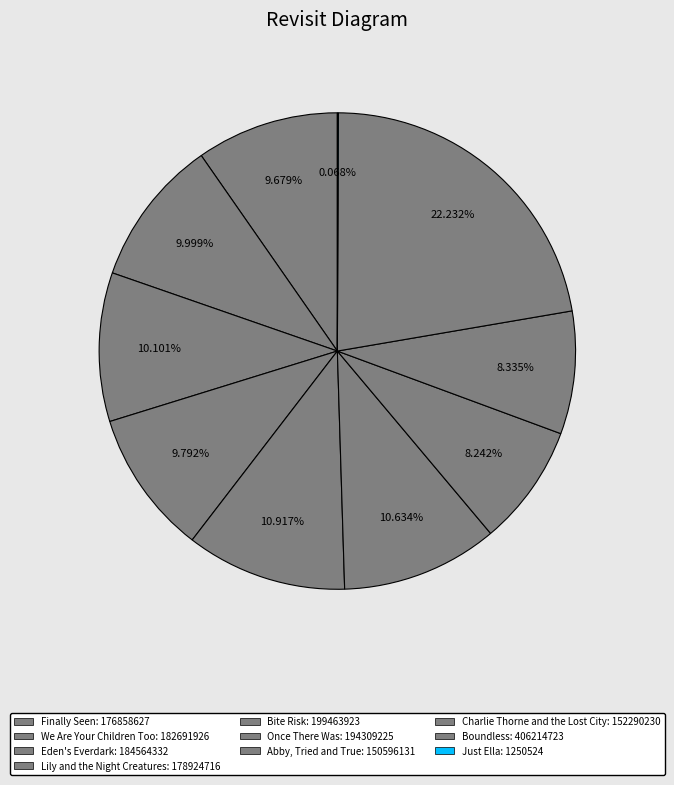

Does Eden's Everdark account for over 50% of the chart?

No